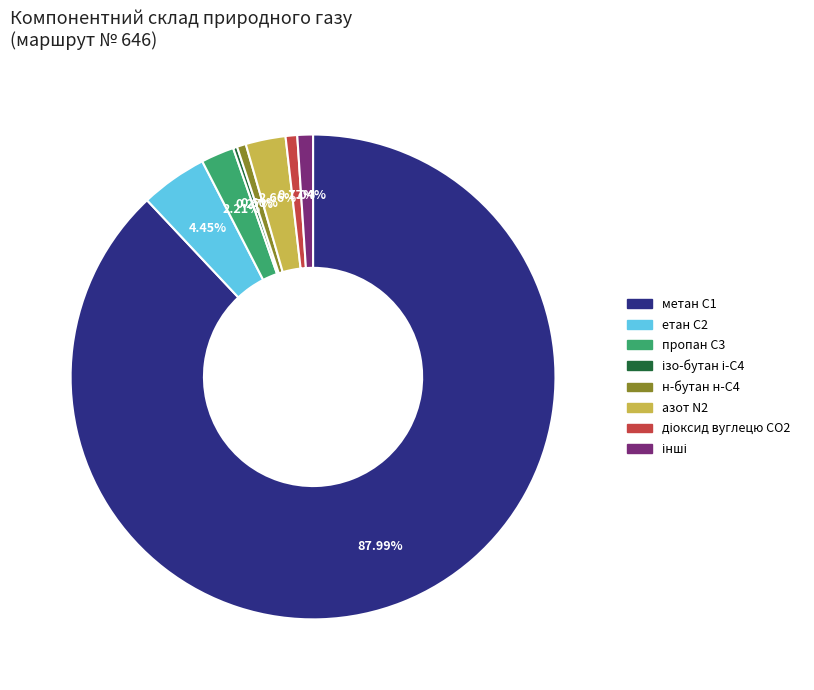

Is there a majority slice in this chart?

Yes